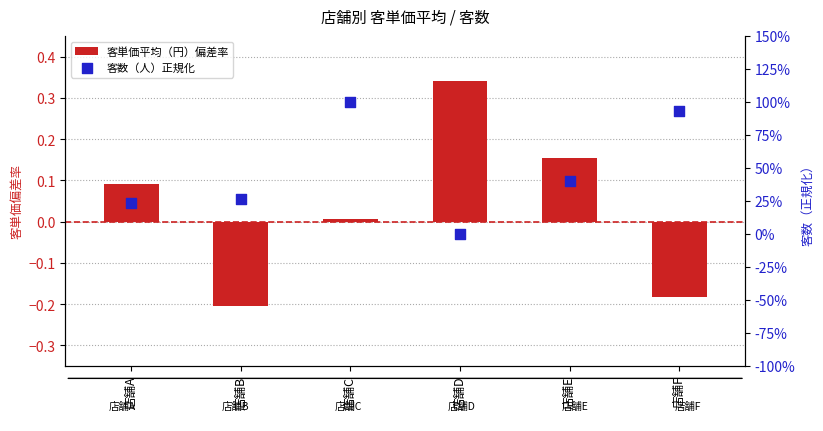

At which category is the sum across all series the highest?

店舗C